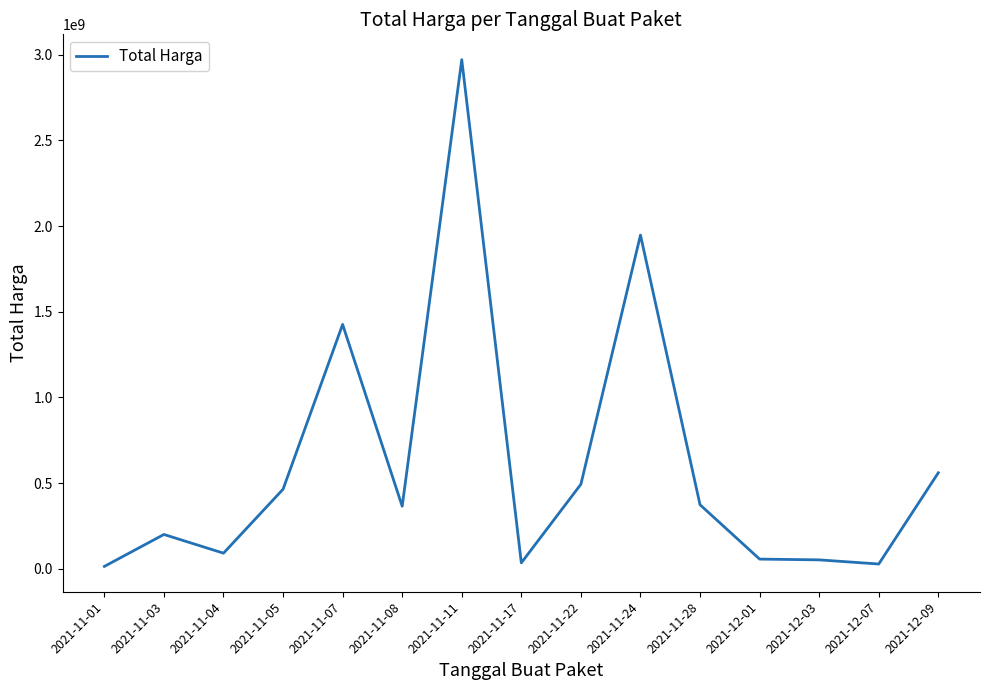

Where is the data nearest to the value 1492453550?

2021-11-07